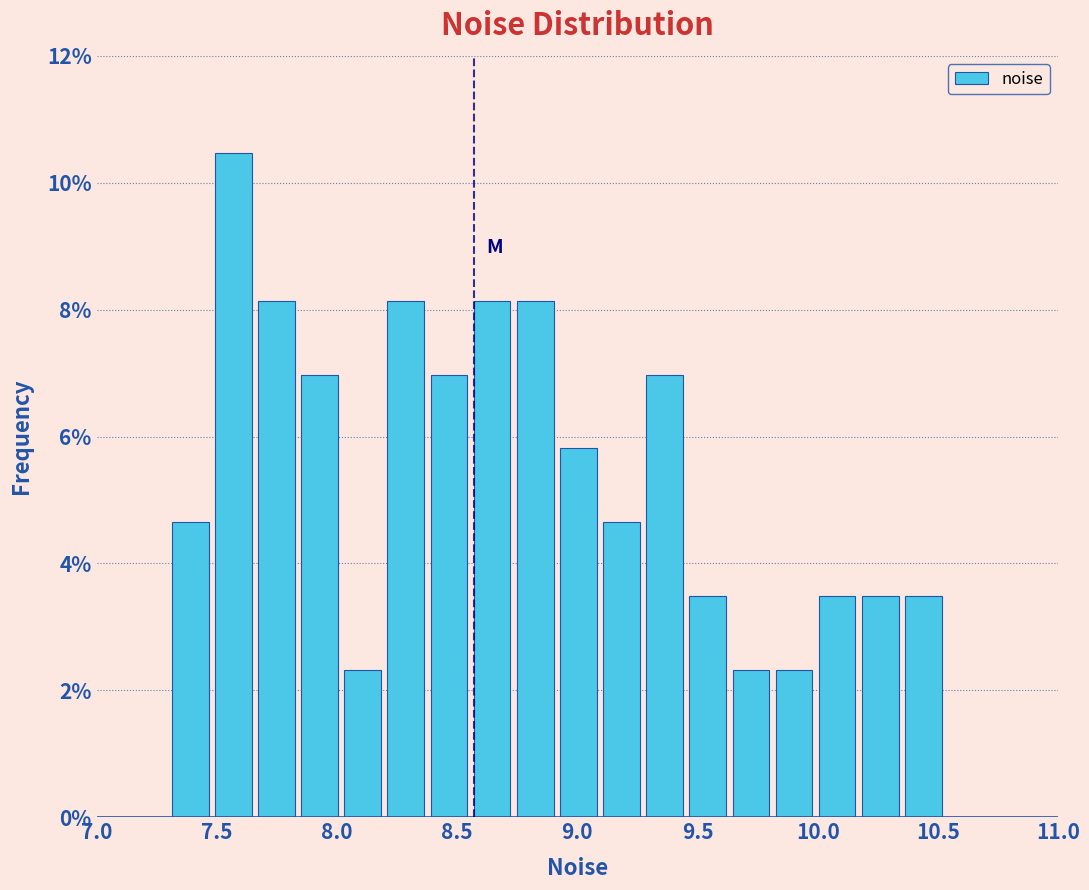

Read against the x-axis, roughly where is the centre of the tallest bar?

7.55